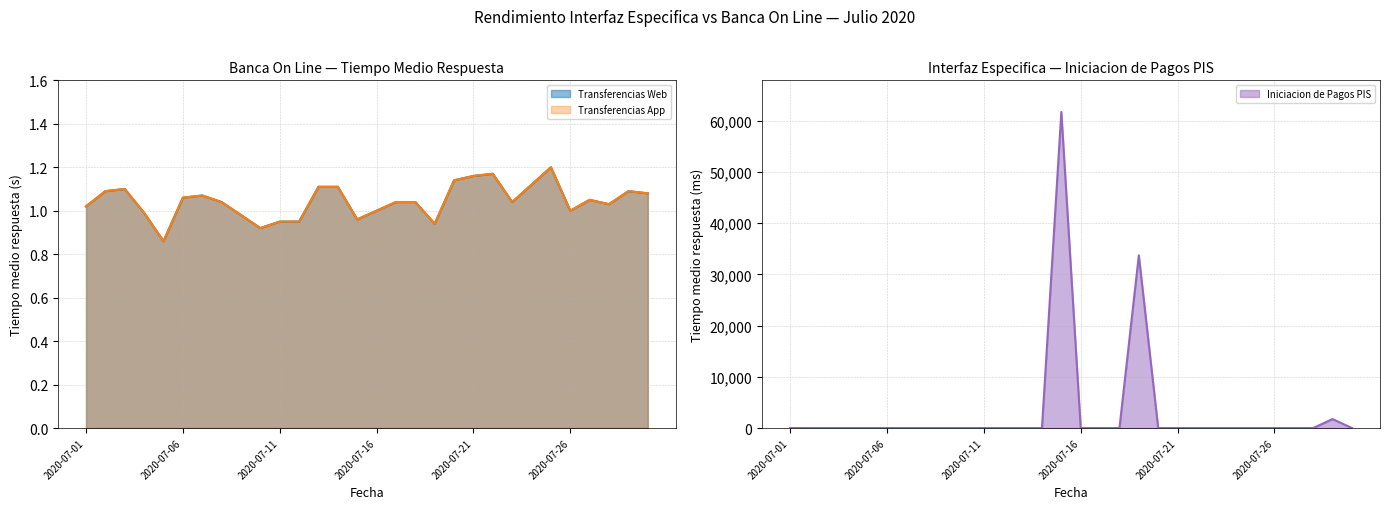

At which category is the sum across all series the highest?

2020-07-15